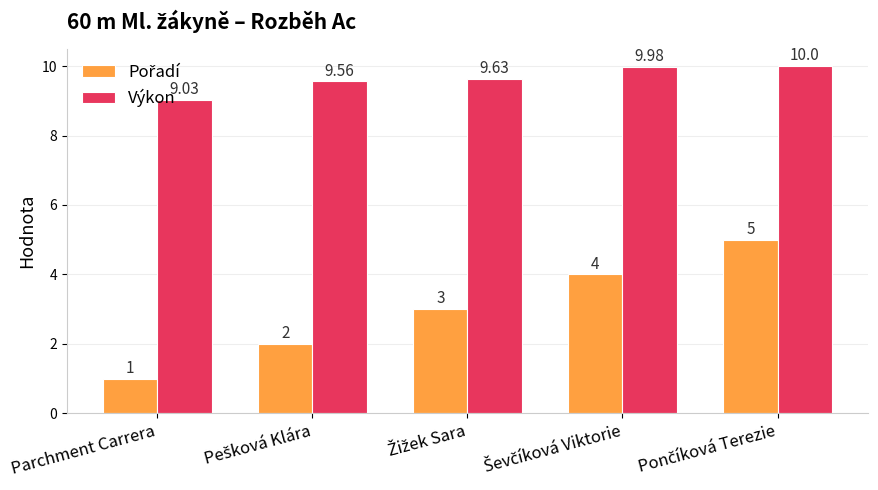

What is the sum of all Výkon values?

48.2